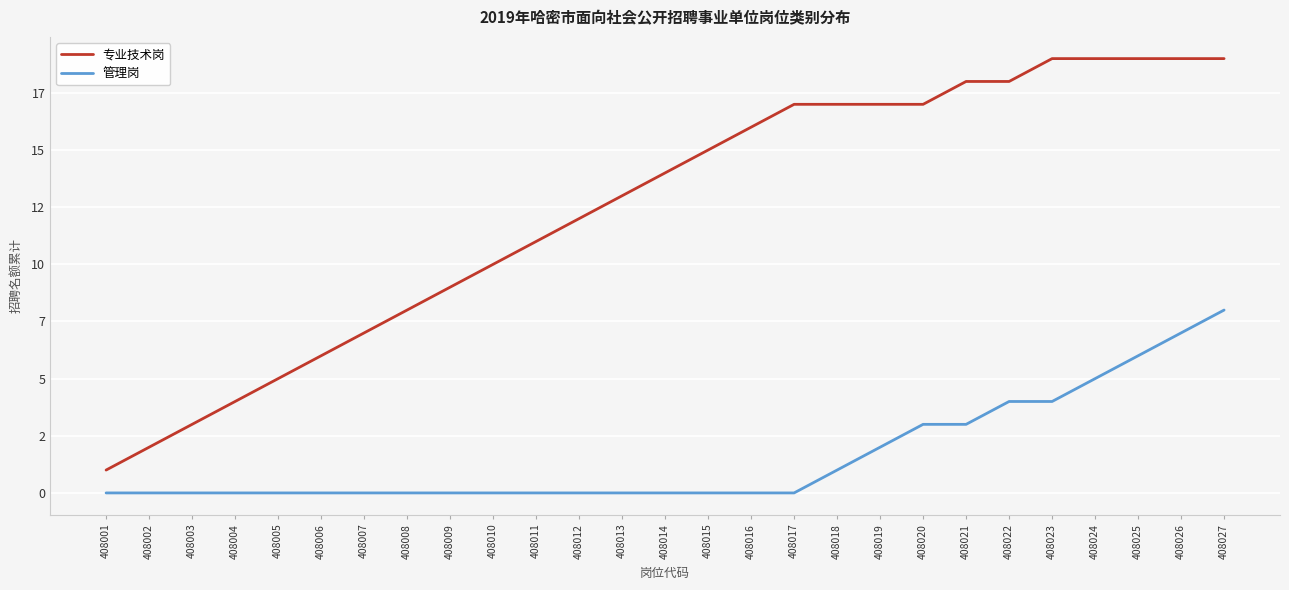

Rank the series by their maximum value, from lowest to highest.

管理岗, 专业技术岗